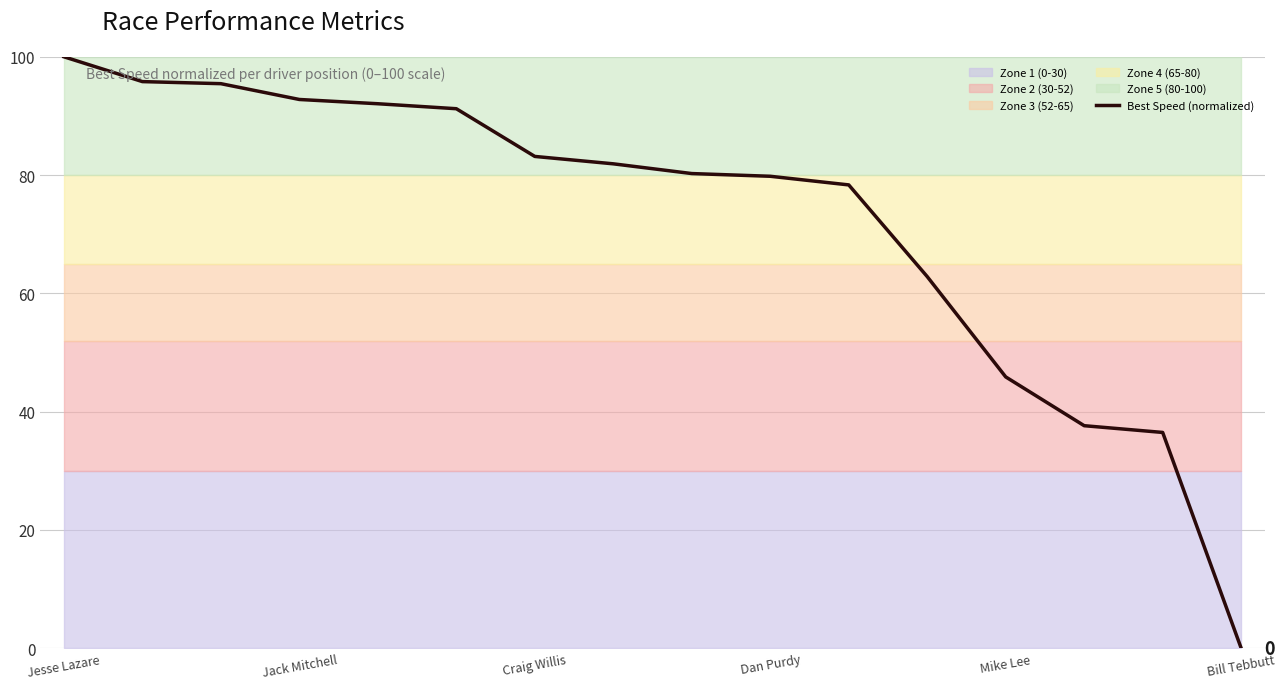

At which label is Best Speed (normalized) closest to 50?

Mike Lee